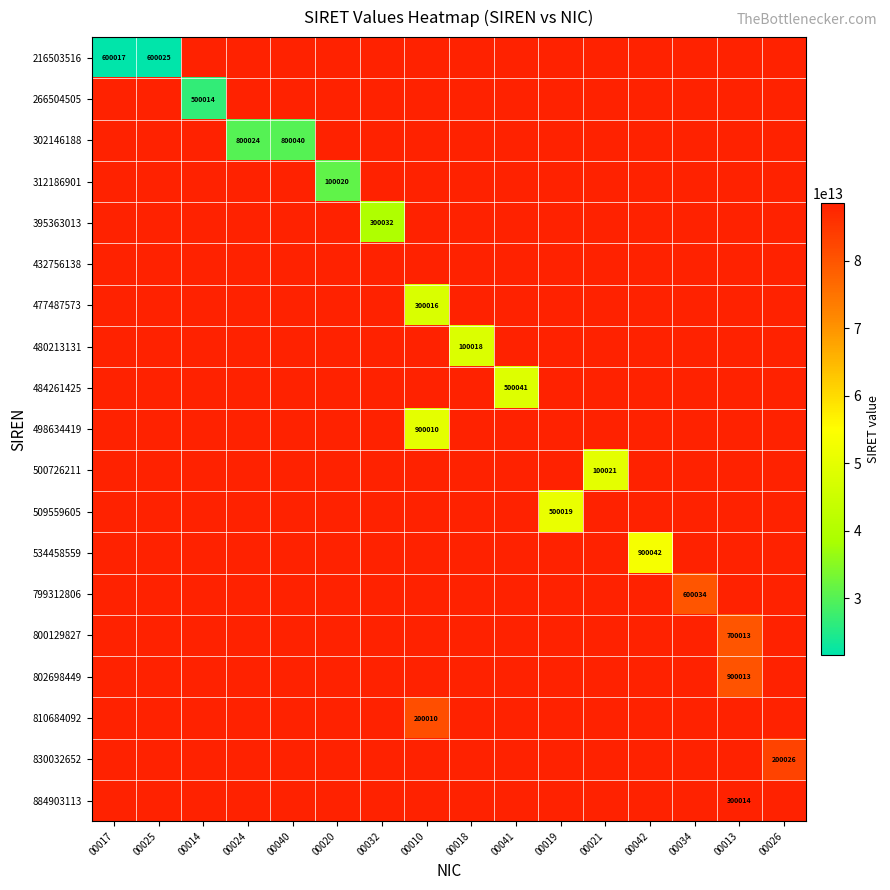

What is the greatest value displayed?

88490311300014.0